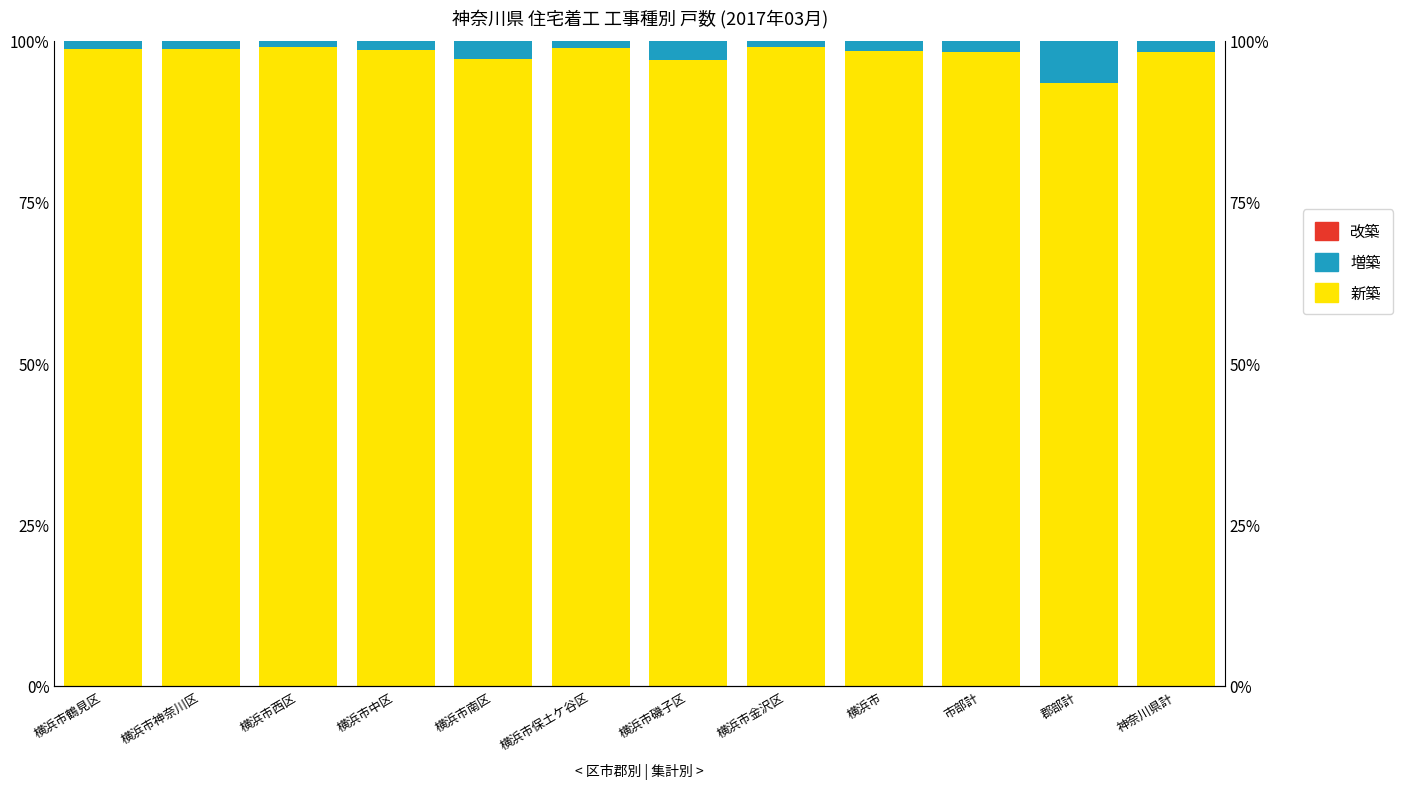

Is the value of 増築 at 横浜市保土ケ谷区 greater than the value of 改築 at 横浜市南区?

Yes